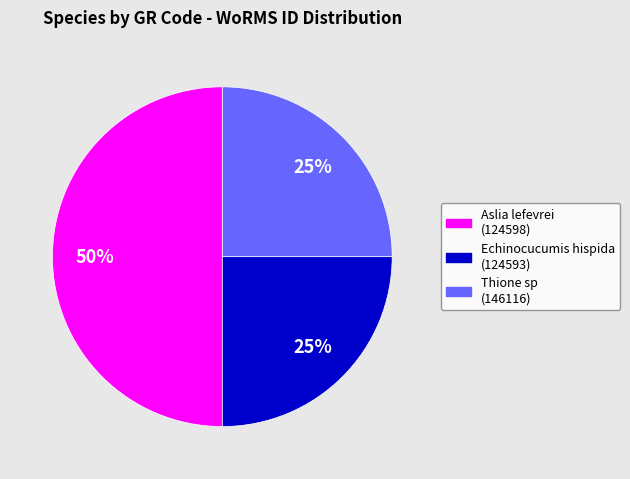

To the nearest percent, what is the difference between the largest and smallest slice percentages?

25%